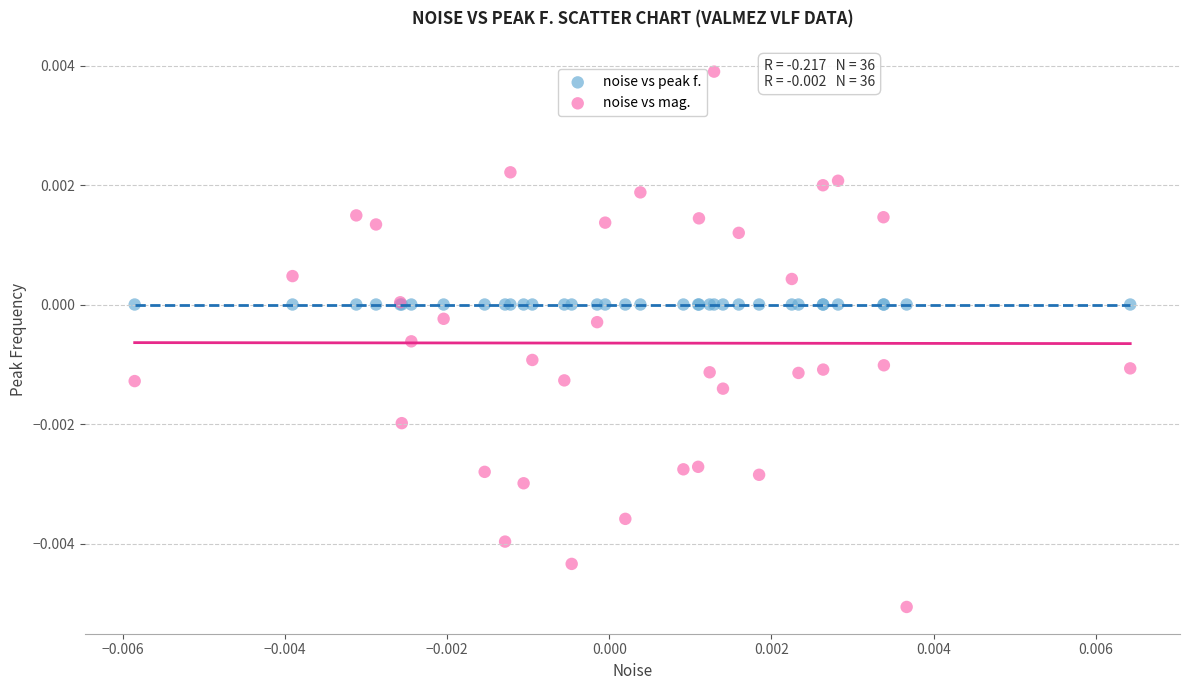

Which series contains the highest Y value?

noise vs mag.